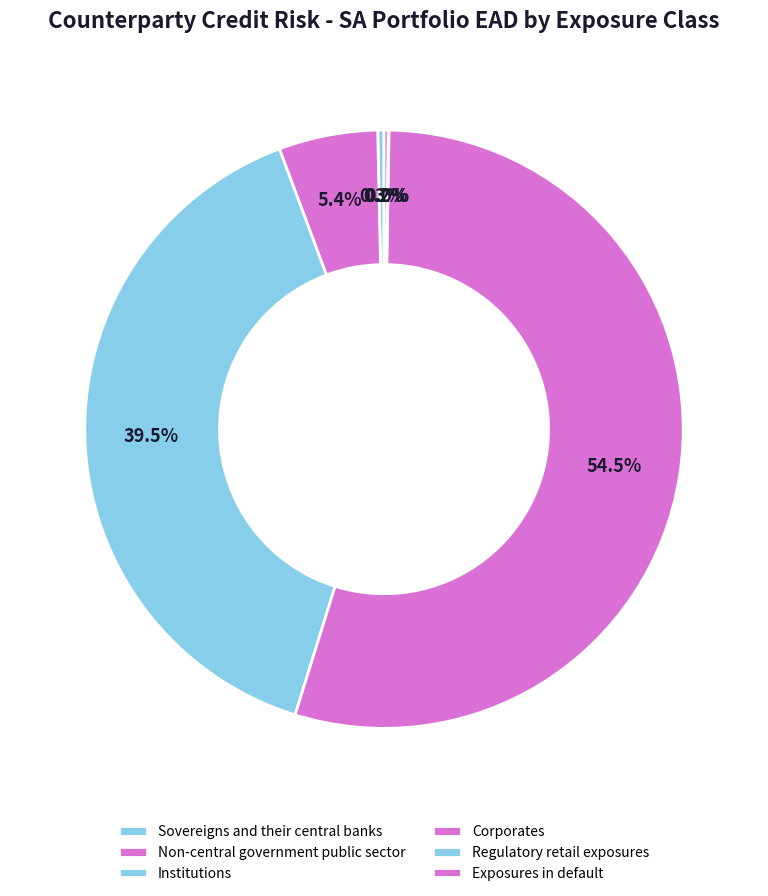

To the nearest percent, what is the combined percentage of Exposures in default and Corporates?

55%